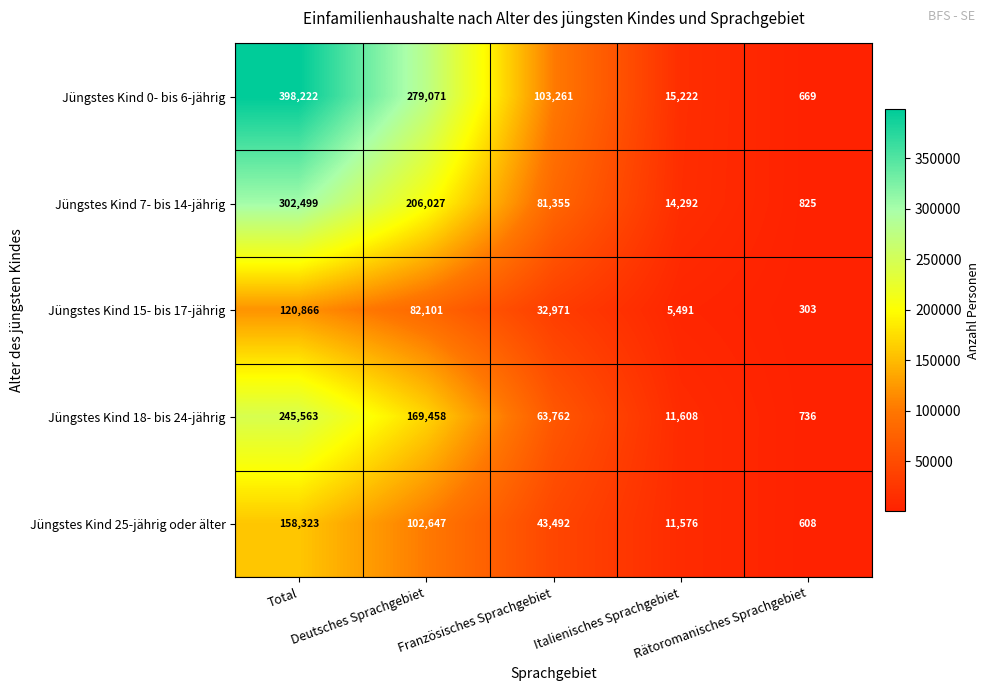

What is the difference between the highest and lowest values at Total?

277356